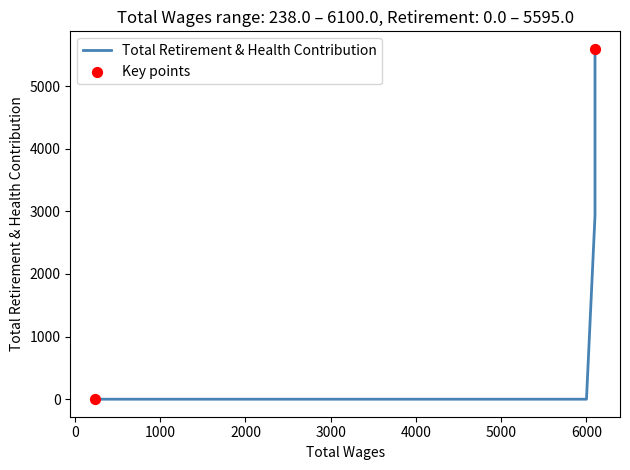

Which has a higher value, 1 or 3?

1